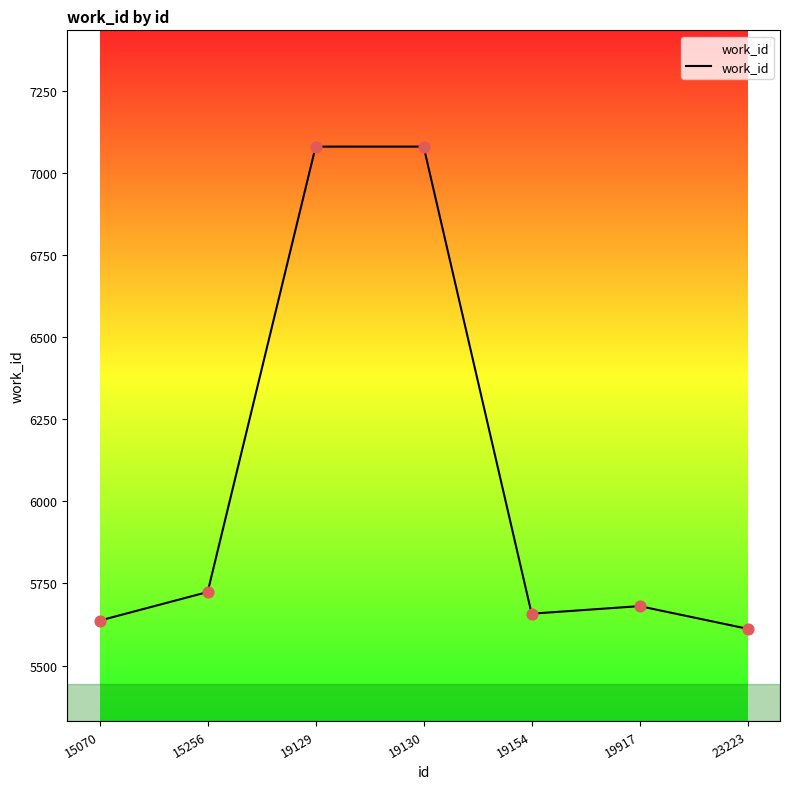

Between 15070 and 15256, which is larger?

15256